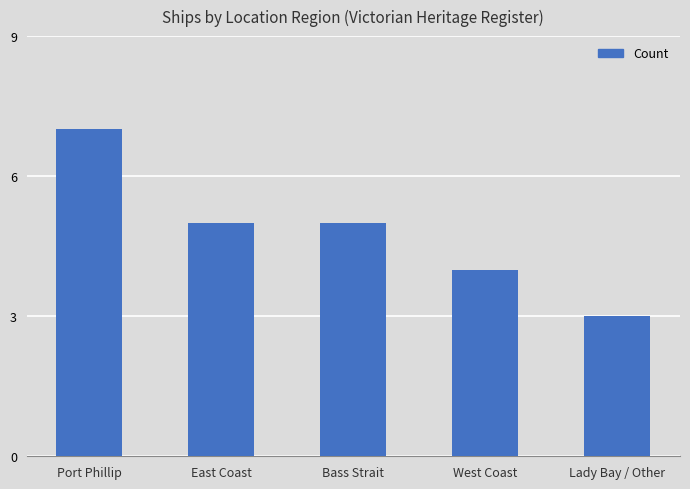

What is the sum of the values at Lady Bay / Other and Bass Strait?

8